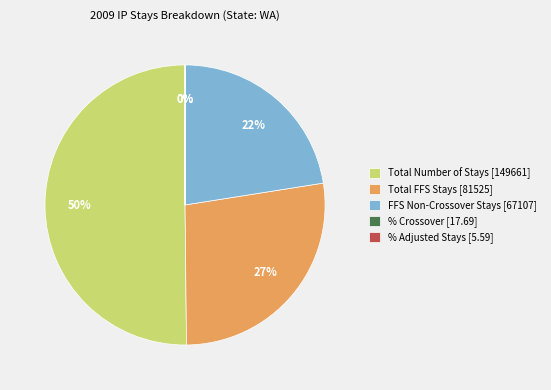

To the nearest percent, what is the average slice percentage?

20%